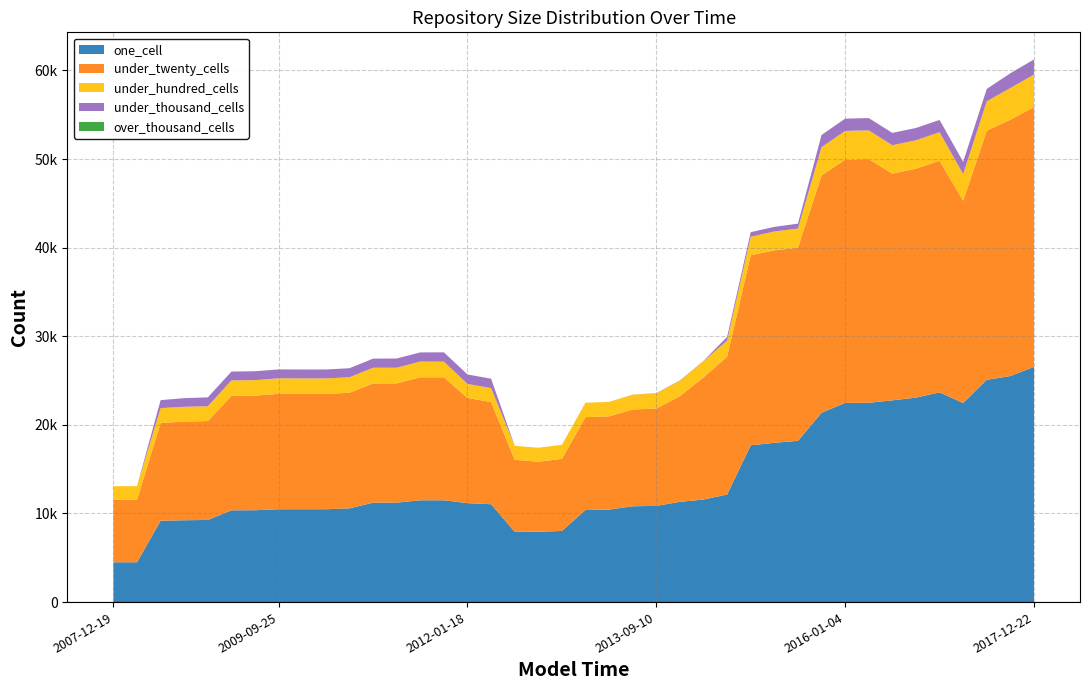

Where is under_thousand_cells nearest to the value 849?

2008-06-27